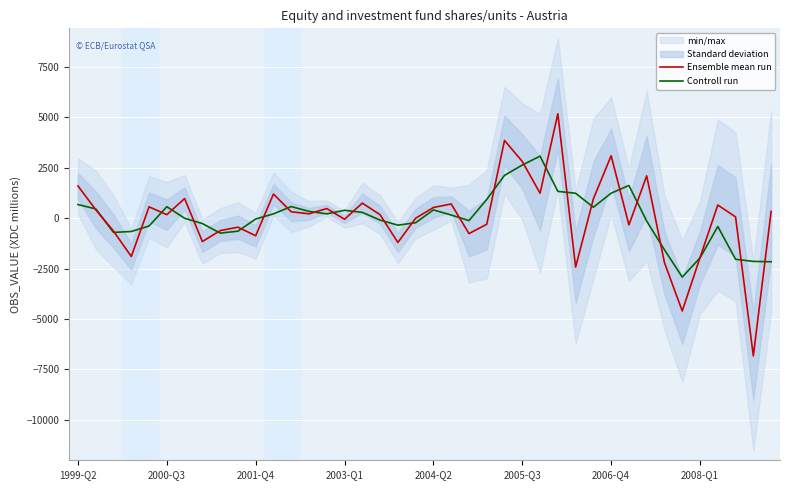

True or false: Ensemble mean run has a value of 664.2 at 2005-Q3.

False